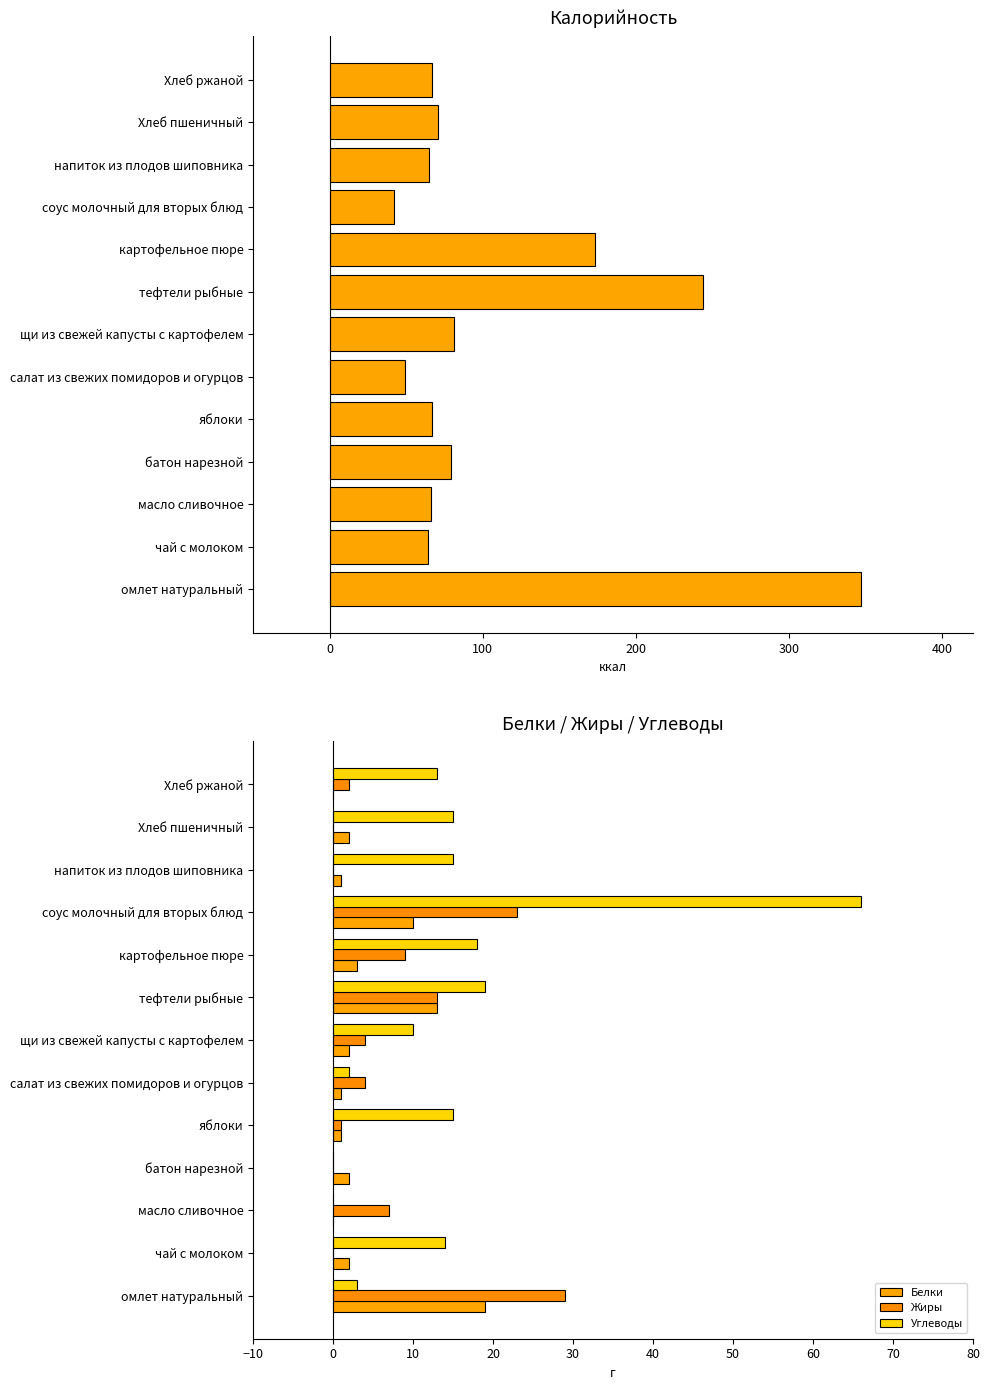

What is the value of the Белки bar at the 12th from the left?

2